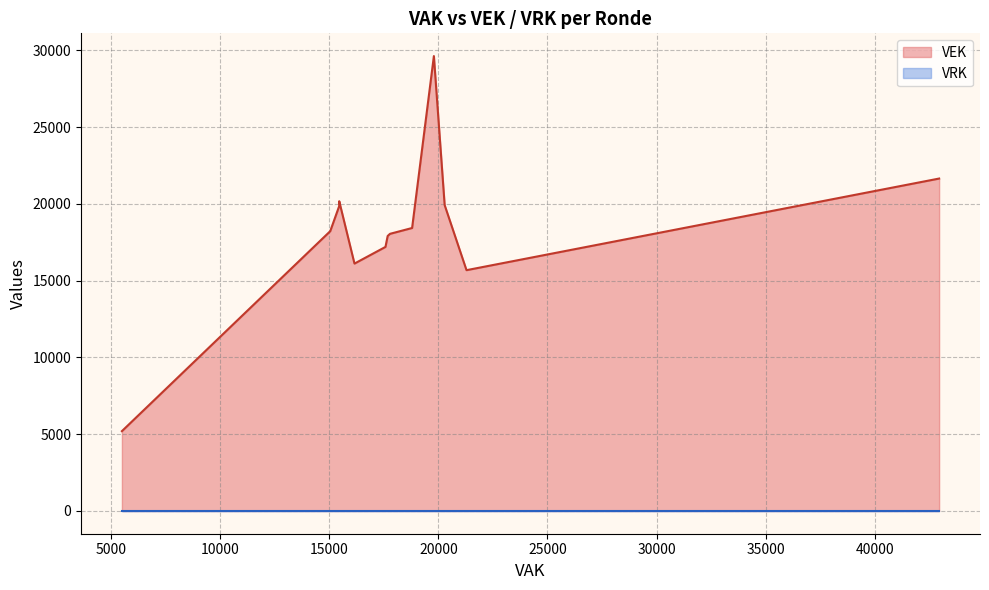

True or false: VEK and VAK intersect in this chart.

True